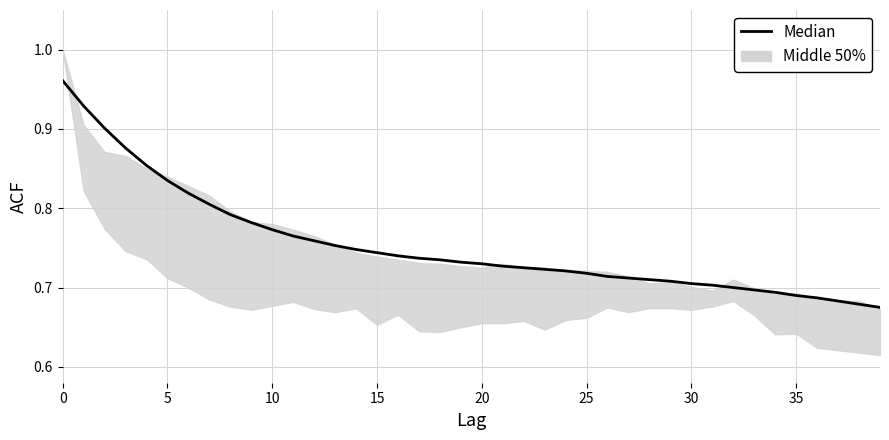

Is this an area chart (filled region under the line)?

No